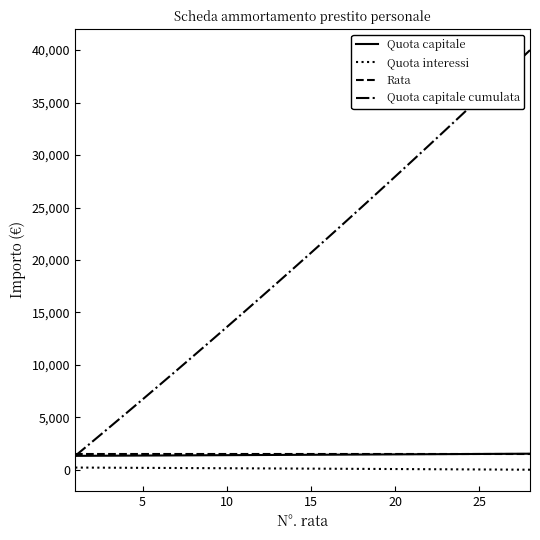

What are all the series names shown in the legend?

Quota capitale, Quota interessi, Rata, Quota capitale cumulata